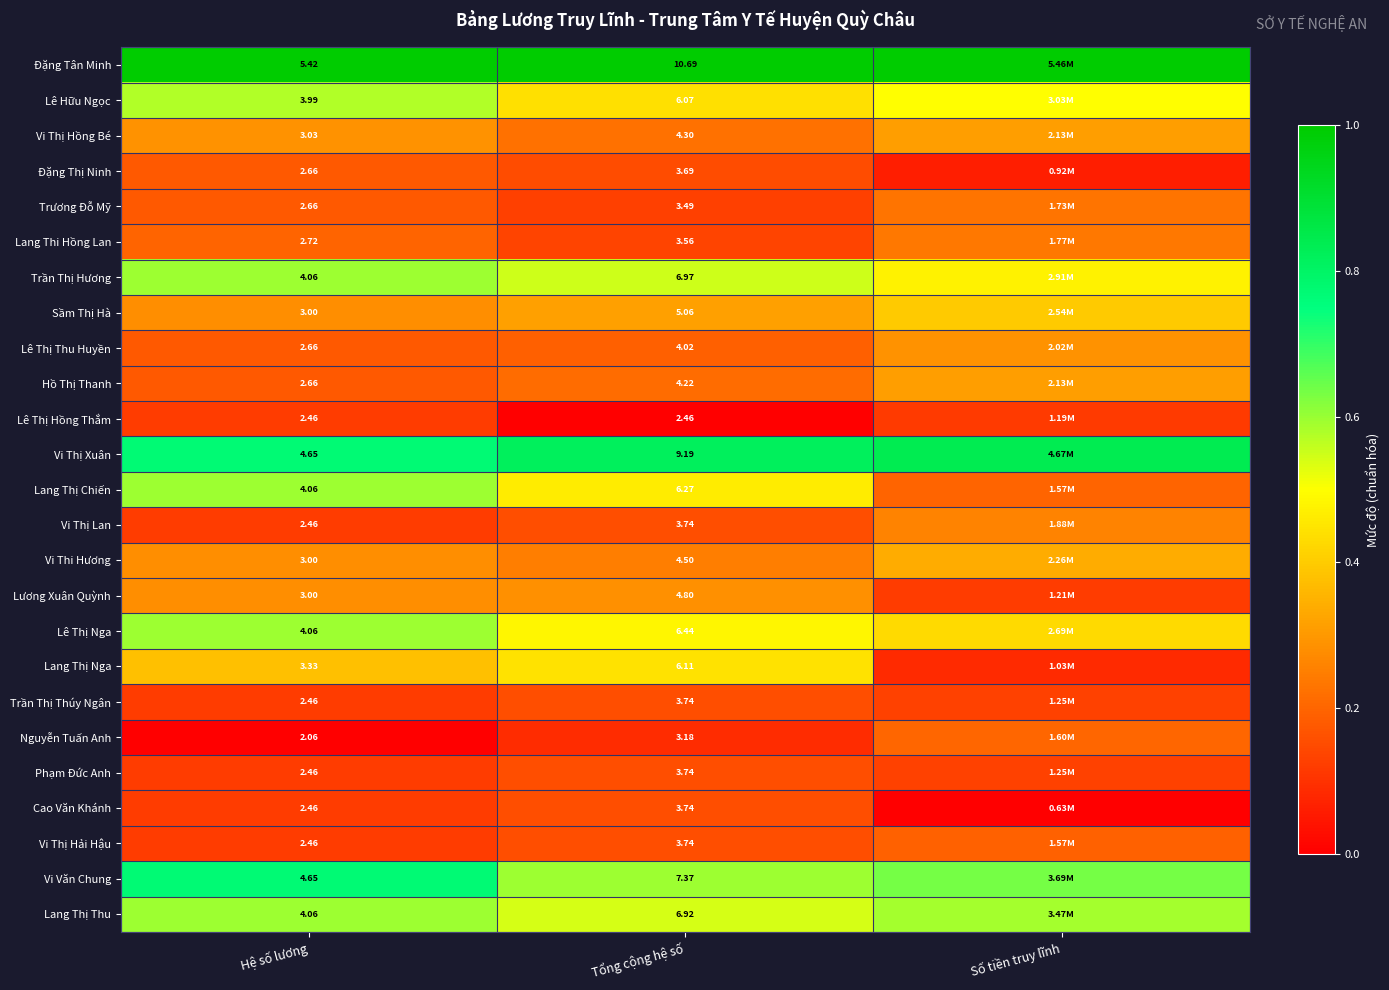

Which series changed the most between Hệ số lương and Tổng cộng hệ số?

Đặng Tân Minh